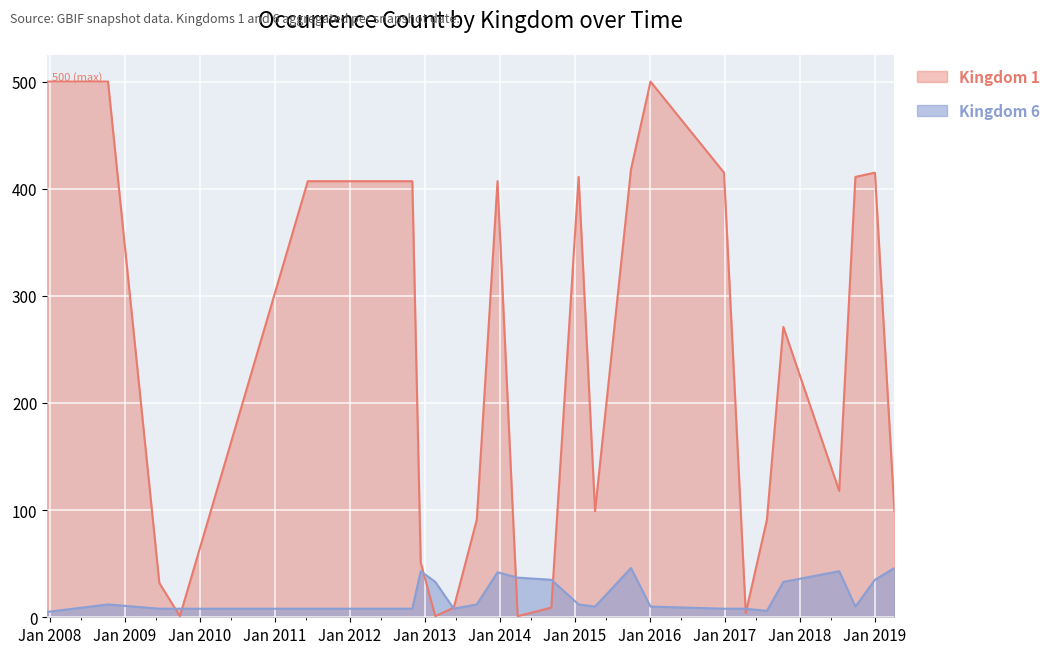

Where is the first local maximum?

2008-10-10